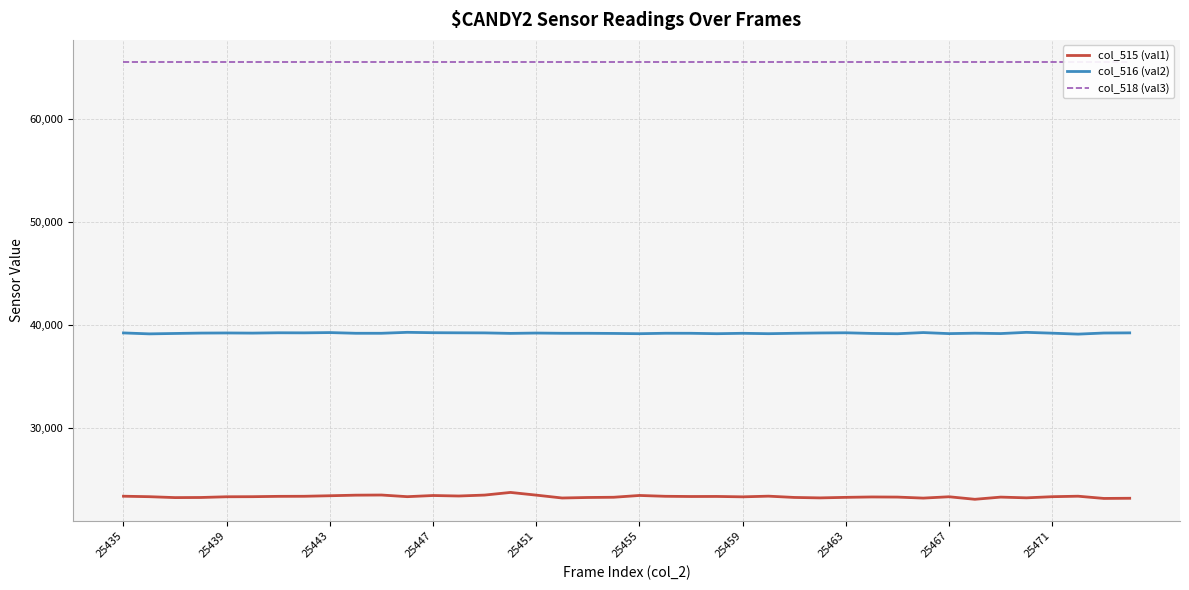

True or false: col_518 (val3) and col_515 (val1) intersect in this chart.

False